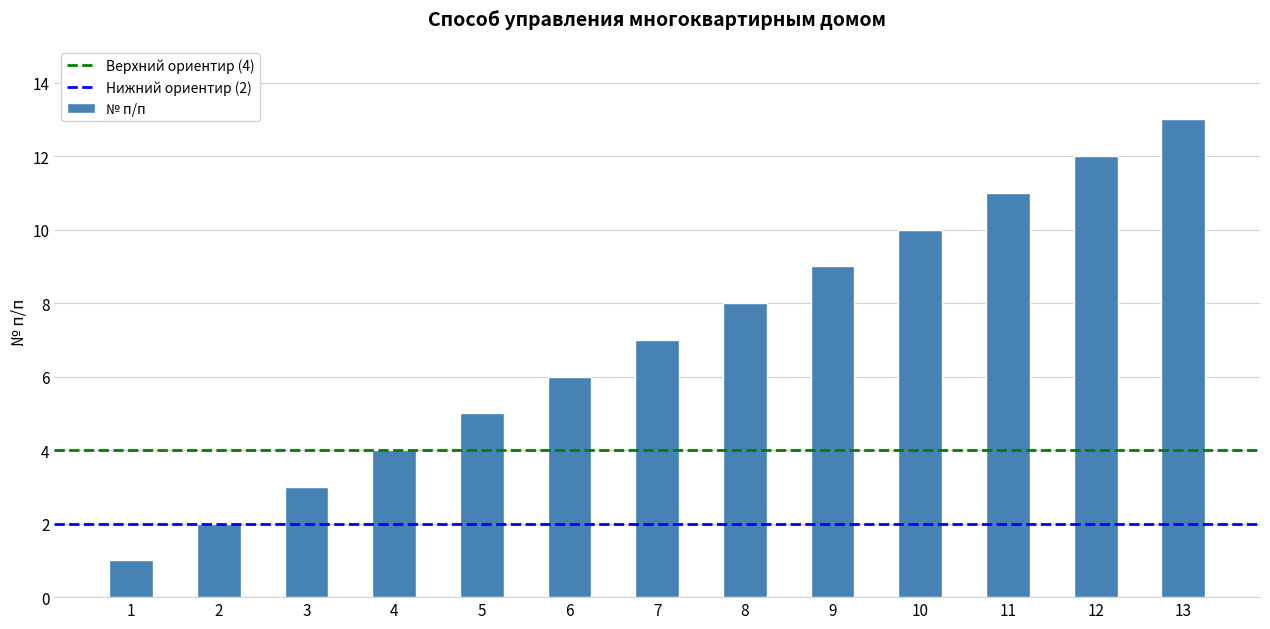

The value at 9 is 9. True or false?

True